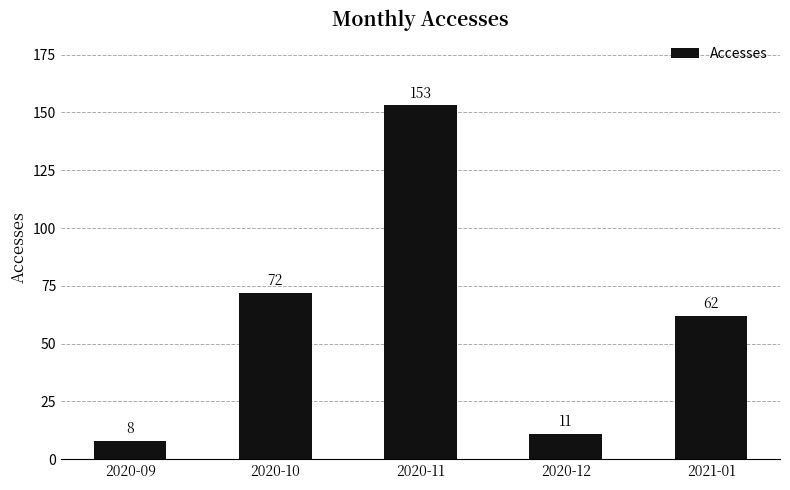

What is the change in value from 2020-09 to 2020-12?

+3